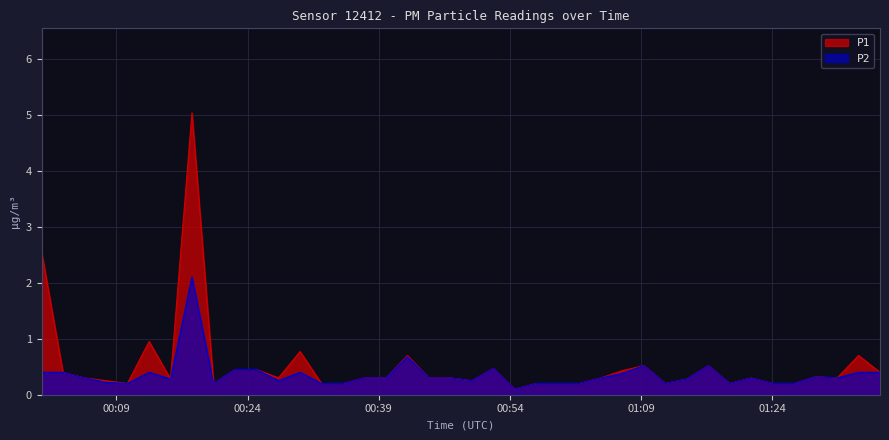

Reading left to right, what are all the values shown in this chart?

P1: 2.5	0.4	0.3	0.2	0.2	0.9	0.3	5.0	0.2	0.5	0.5	0.3	0.8	0.2	0.2	0.3	0.3	0.7	0.3	0.3	0.2	0.5	0.1	0.2	0.2	0.2	0.3	0.4	0.5	0.2	0.3	0.5	0.2	0.3	0.2	0.2	0.3	0.3	0.7	0.4
P2: 0.4	0.4	0.3	0.2	0.2	0.4	0.3	2.1	0.2	0.5	0.5	0.2	0.4	0.2	0.2	0.3	0.3	0.7	0.3	0.3	0.2	0.5	0.1	0.2	0.2	0.2	0.3	0.4	0.5	0.2	0.3	0.5	0.2	0.3	0.2	0.2	0.3	0.3	0.4	0.4